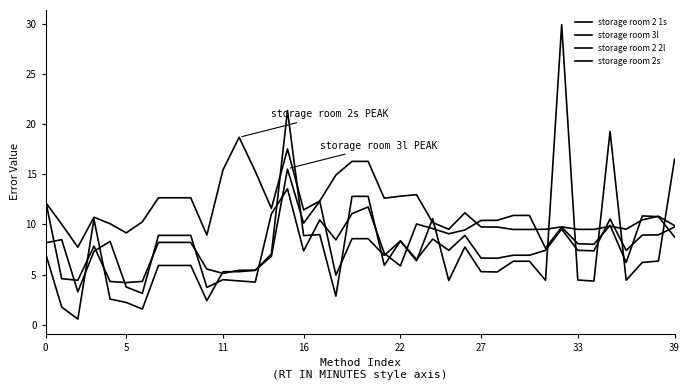

Does the chart display data point markers on the line(s)?

No